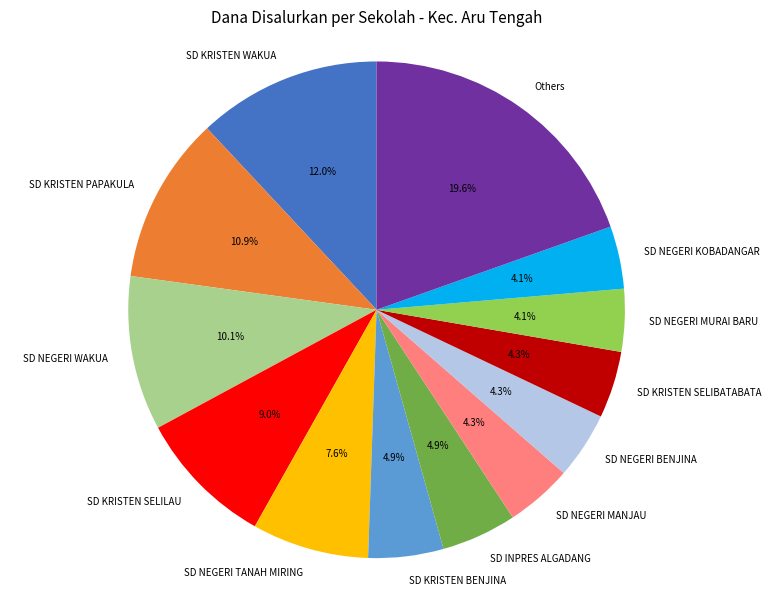

How many slices are in this pie chart?

13